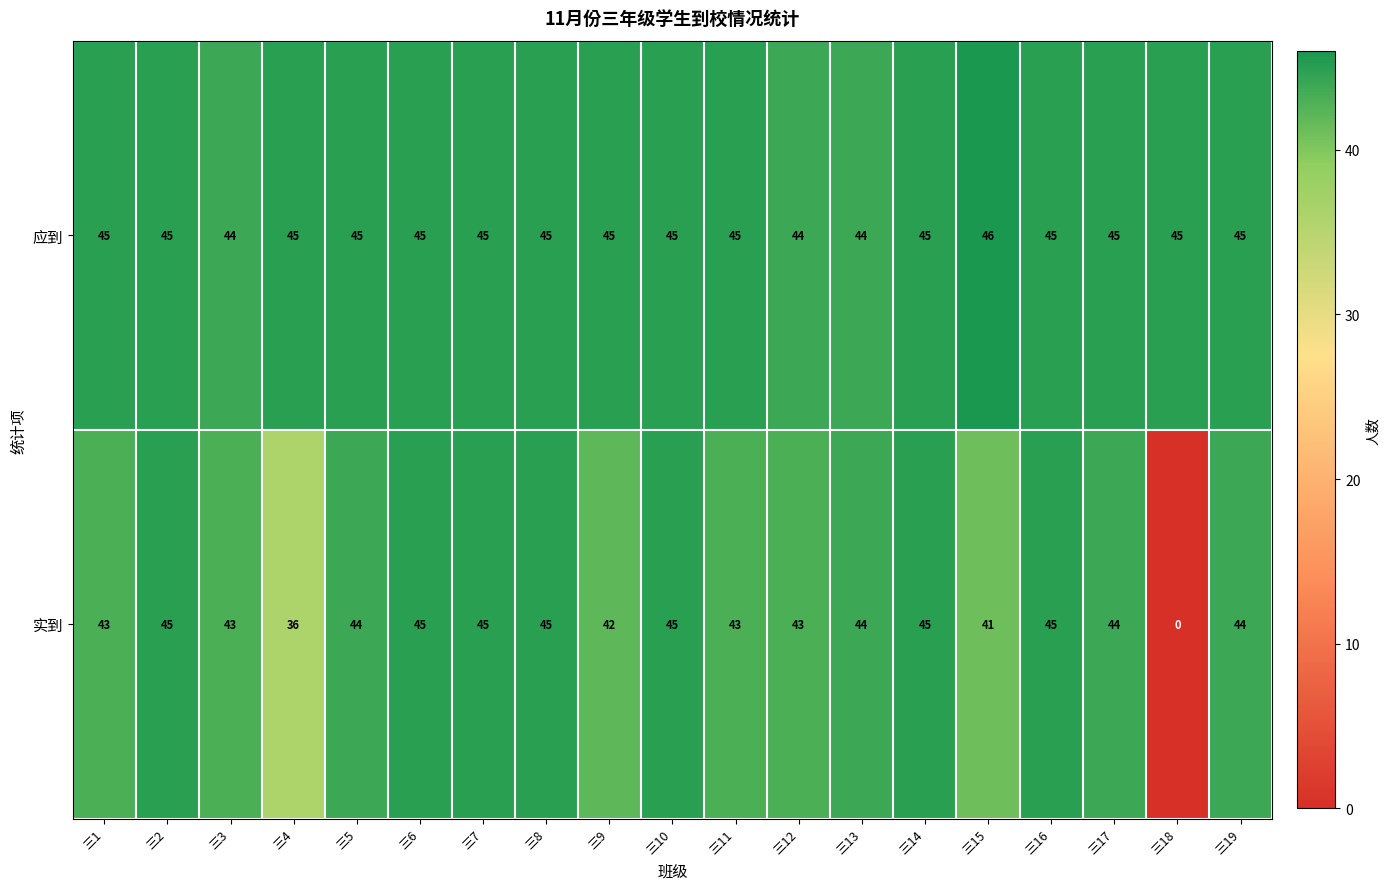

Where is 实到 nearest to the value 22?

三4